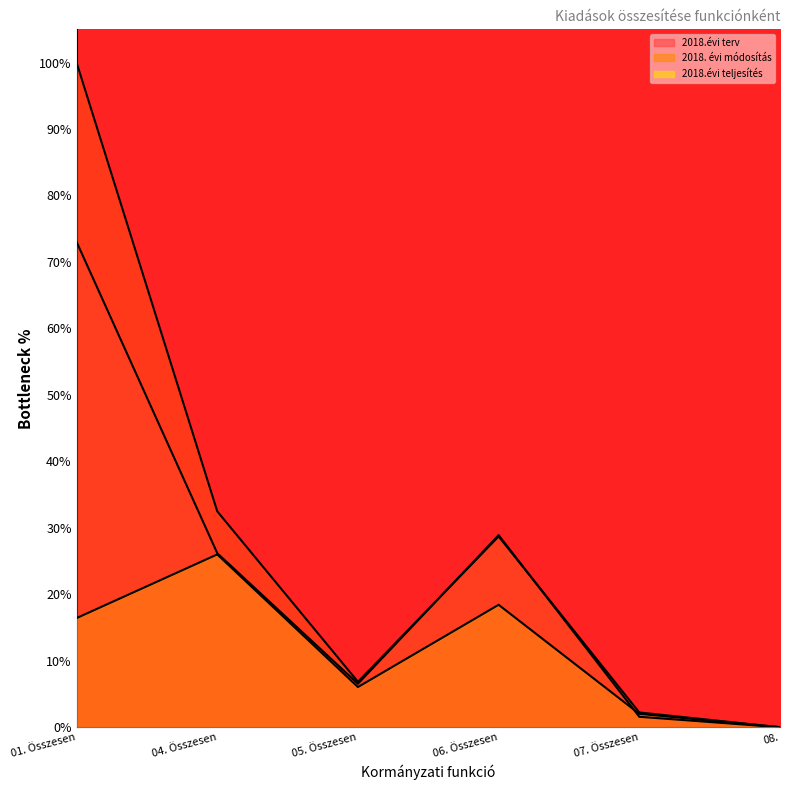

What is the difference between the 2018. évi módosítás values at 08. and 01. Összesen?

100.0